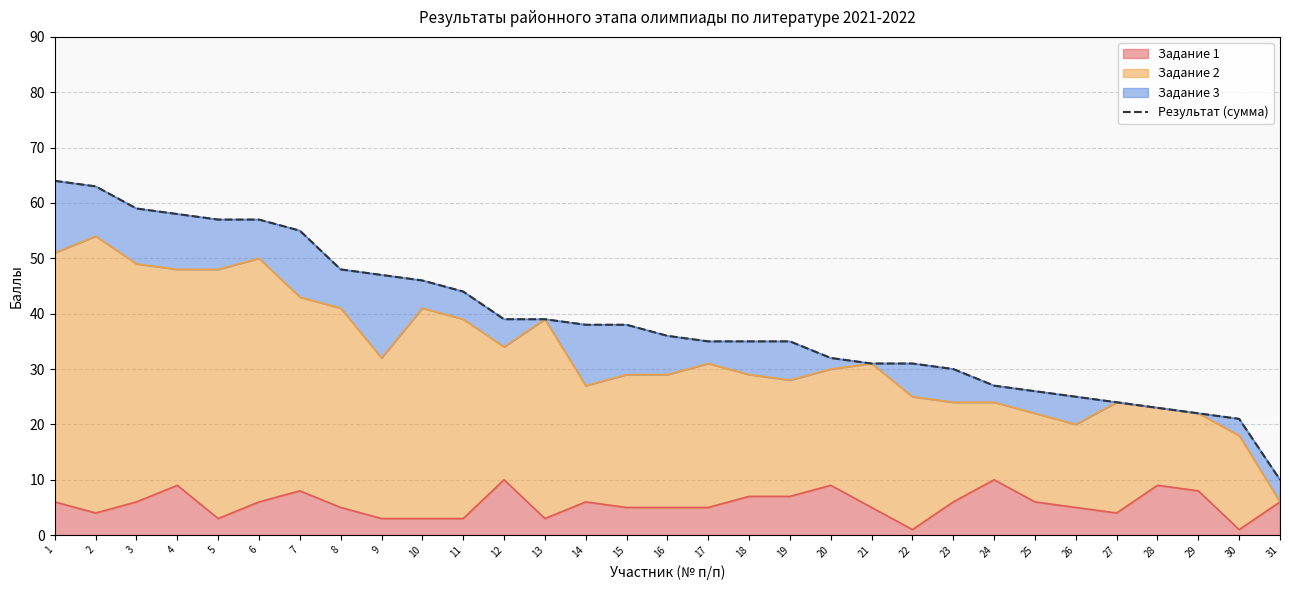

Is it true that the value at 2 is 89?

False